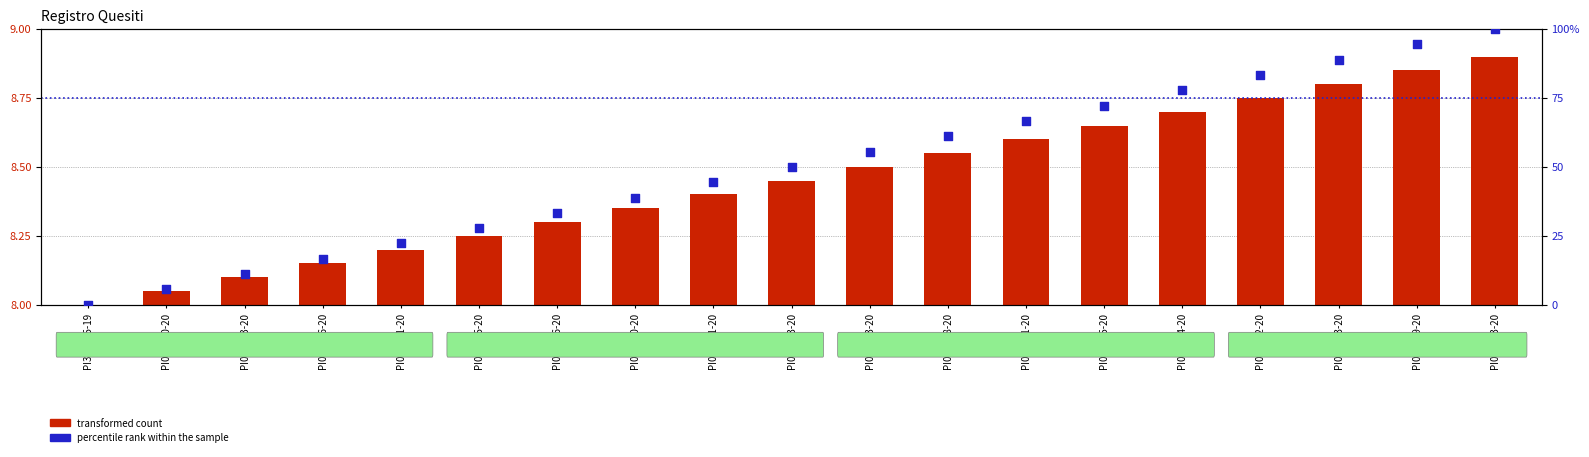

Which series has the widest spread of Y values?

percentile rank within the sample